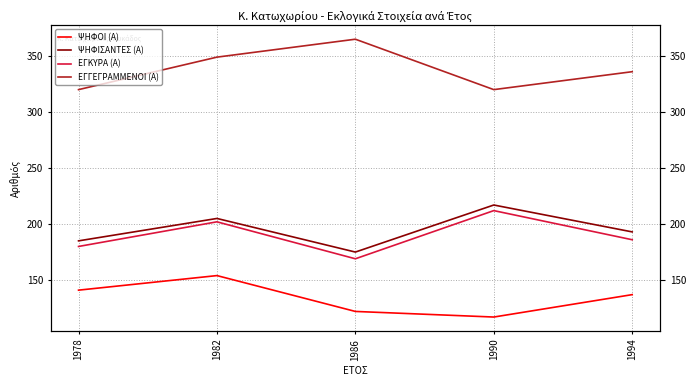

At which category does the chart reach its peak across all series?

1986